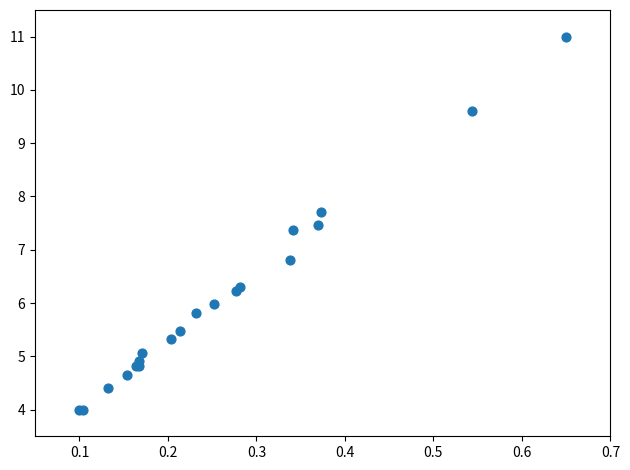

What Y value in the scatter plot is closest to 7?

6.8